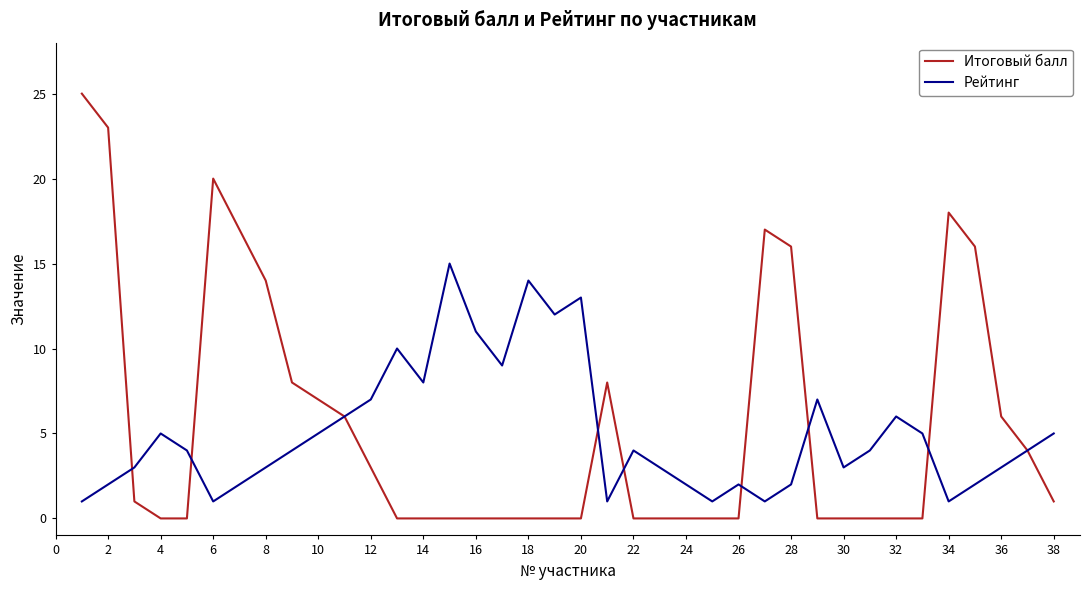

What is the maximum value for Итоговый балл?

25